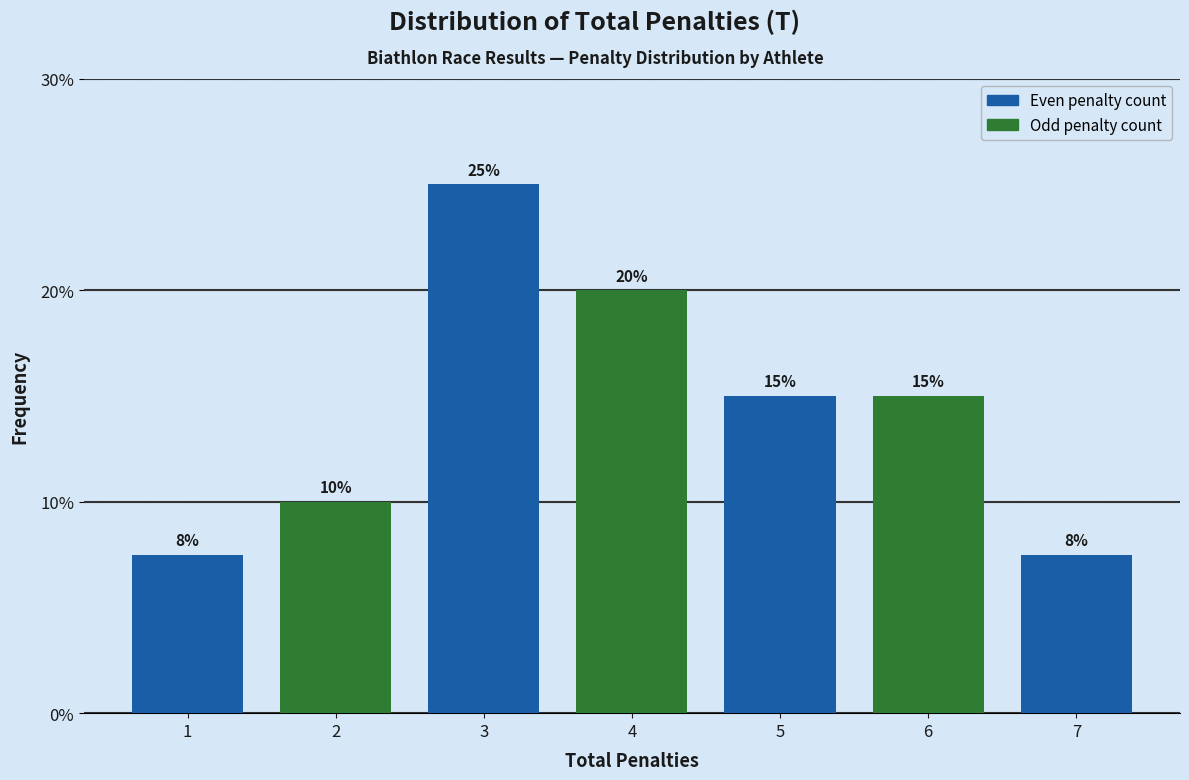

Which has a higher value, 1 or 3?

3